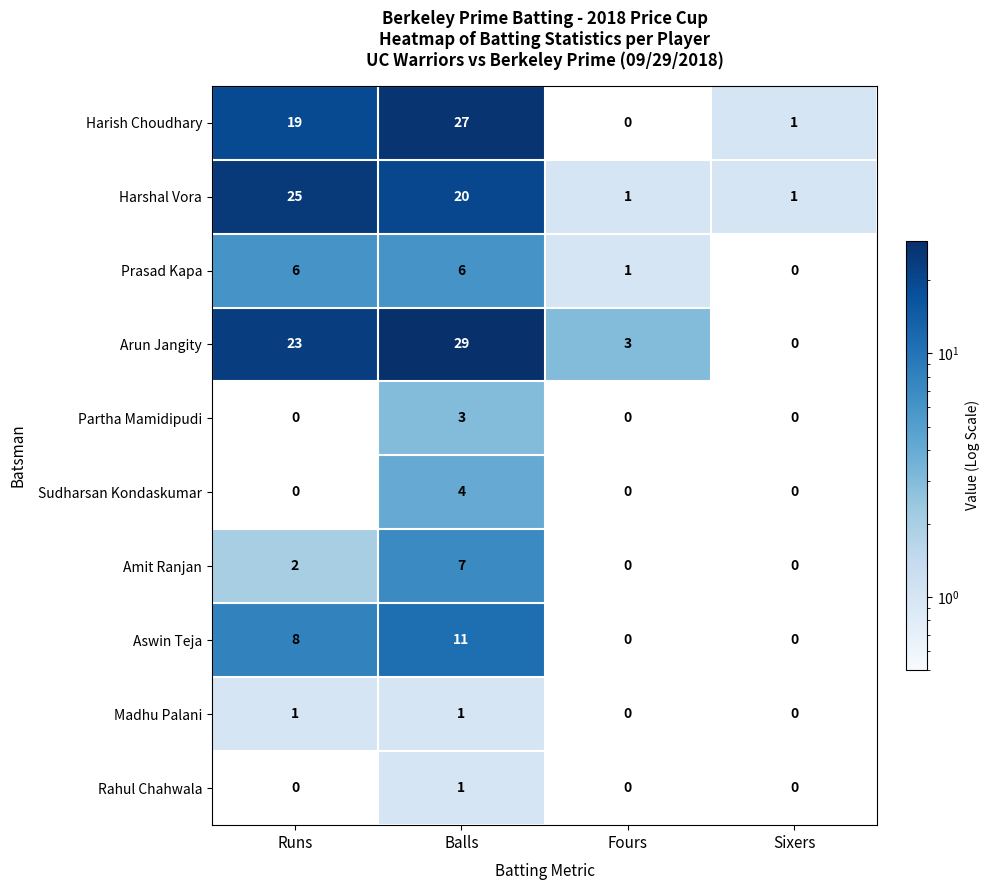

How many distinct data groups are displayed?

10